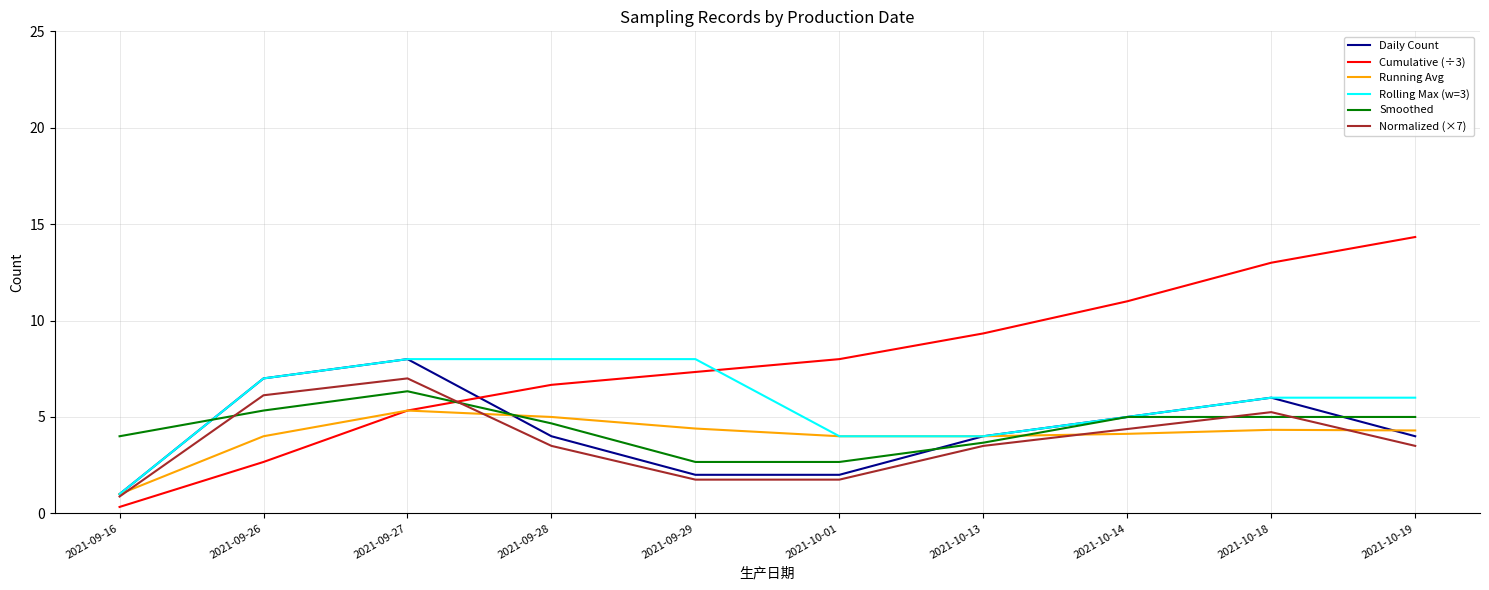

Rank the series at 2021-09-28 from lowest to highest value.

Normalized (×7), Daily Count, Smoothed, Running Avg, Cumulative (÷3), Rolling Max (w=3)